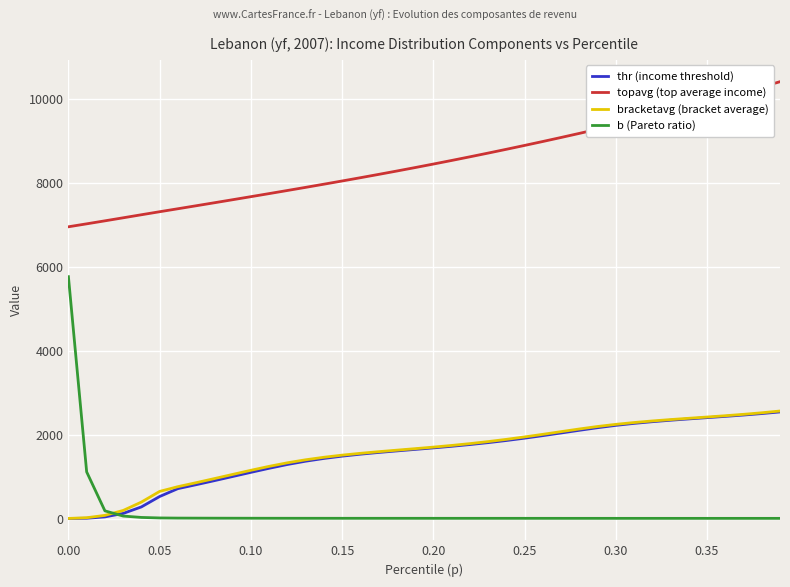

What is the highest value of the thr (income threshold) series?

2543.9